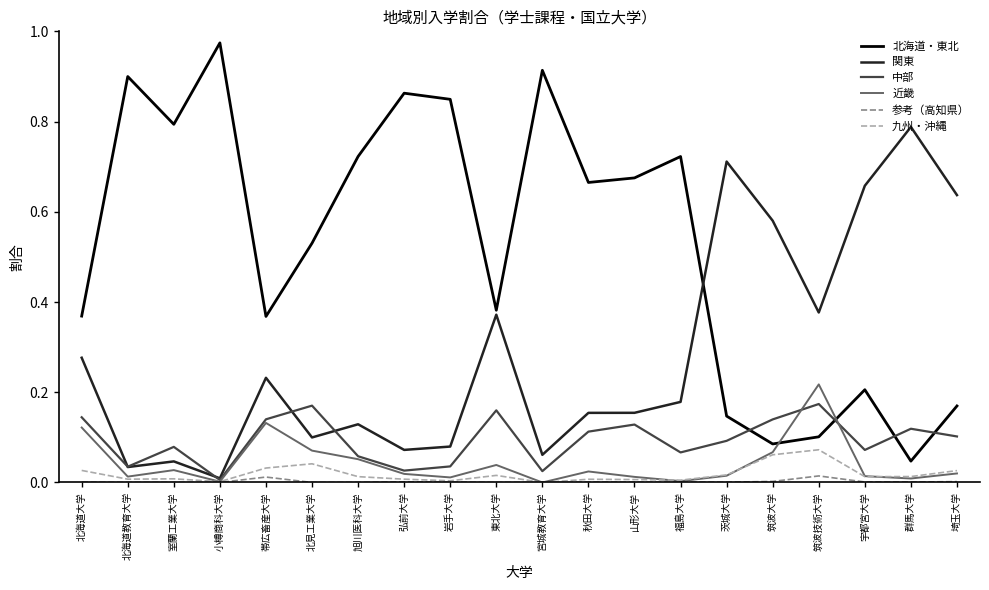

In 中部, how many points are higher than both neighbors (excluding endpoints)?

6